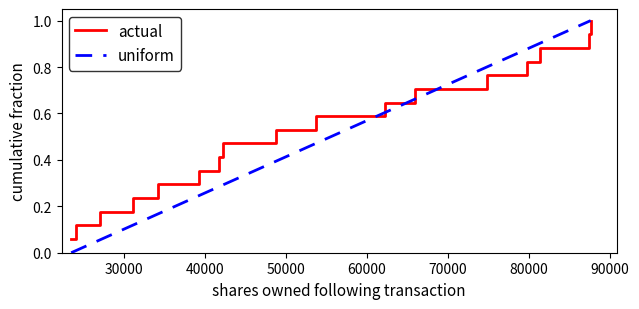

What is the greatest value displayed?

1.0